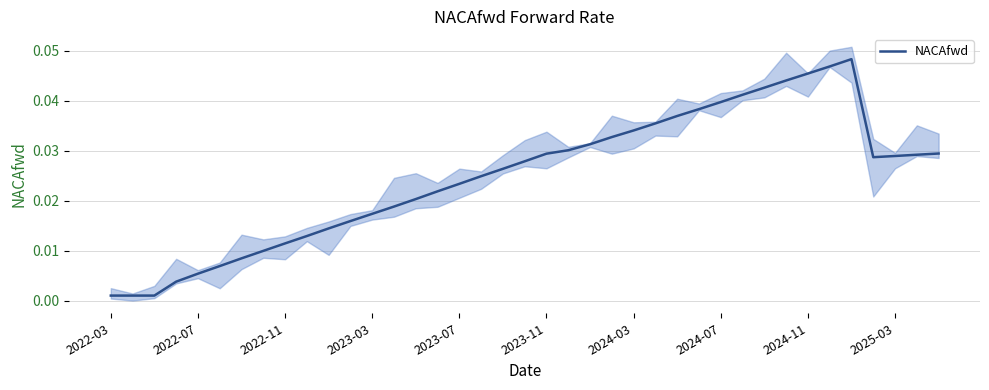

Which has a higher value, 35 or 36?

36